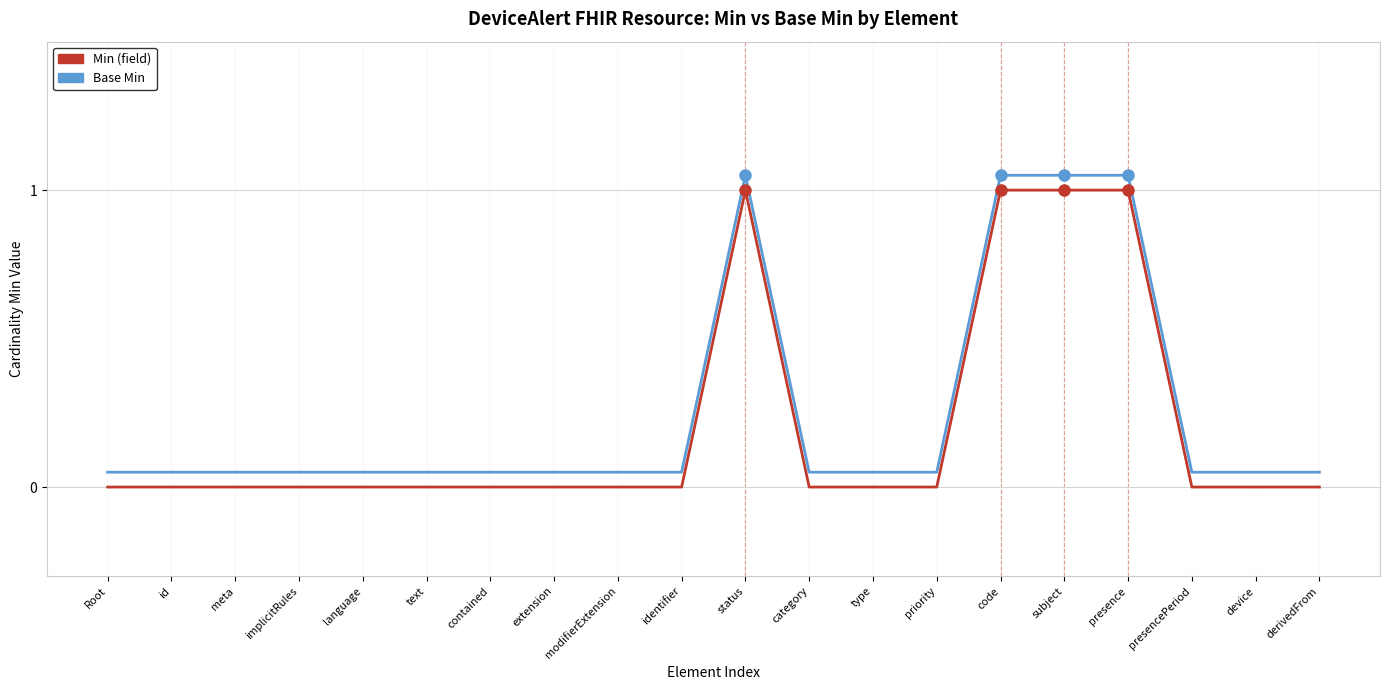

Which series has the largest range (max minus min)?

Min (field)